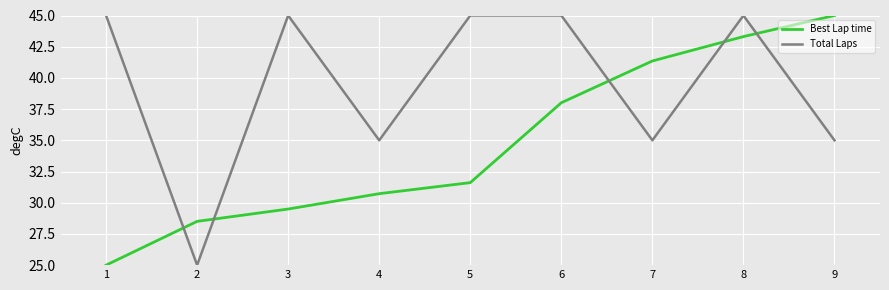

Reading left to right, what are all the values shown in this chart?

Best Lap time: 1=25.0	2=28.5	3=29.5	4=30.7	5=31.6	6=38.0	7=41.4	8=43.3	9=45.0
Total Laps: 1=45.0	2=25.0	3=45.0	4=35.0	5=45.0	6=45.0	7=35.0	8=45.0	9=35.0